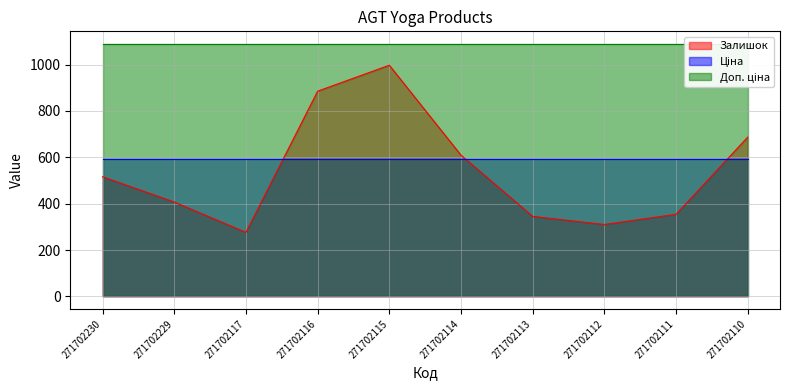

What is the sum of the Доп. ціна values at 271702229 and 271702113?

2177.5